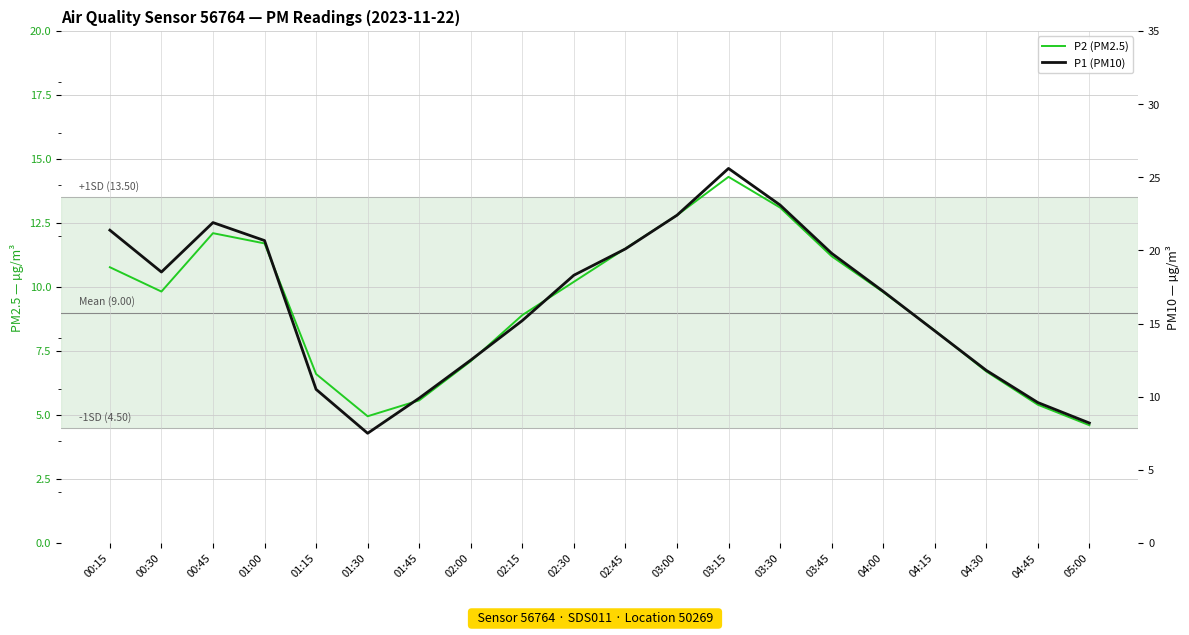

What is the average value of the P1 (PM10) series?

16.4